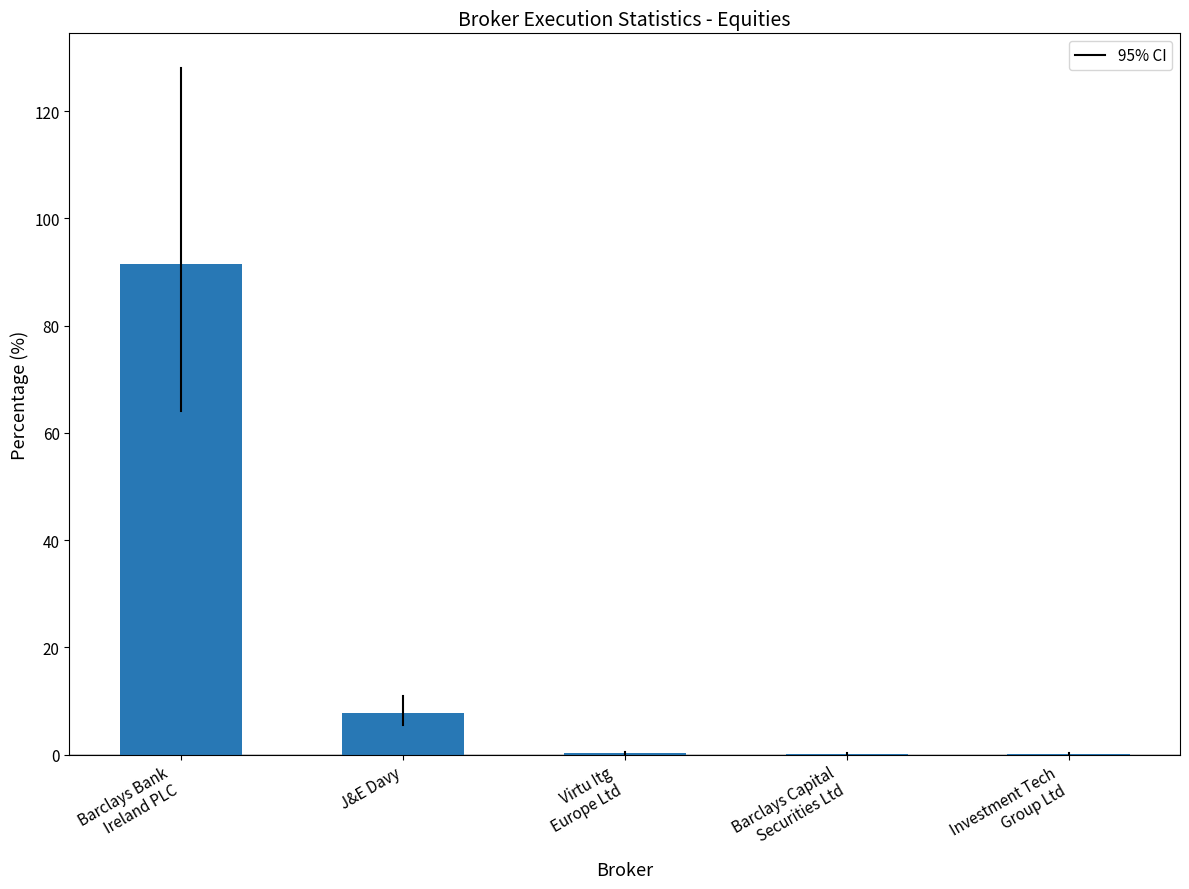

What is the sum of the values at J&E Davy and Virtu Itg
Europe Ltd?

8.1